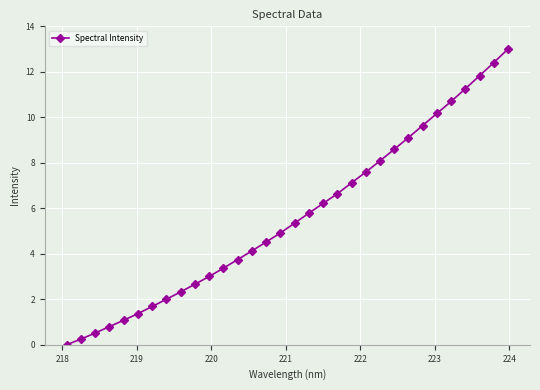

True or false: there are more than 2 points higher than both neighbors.

False